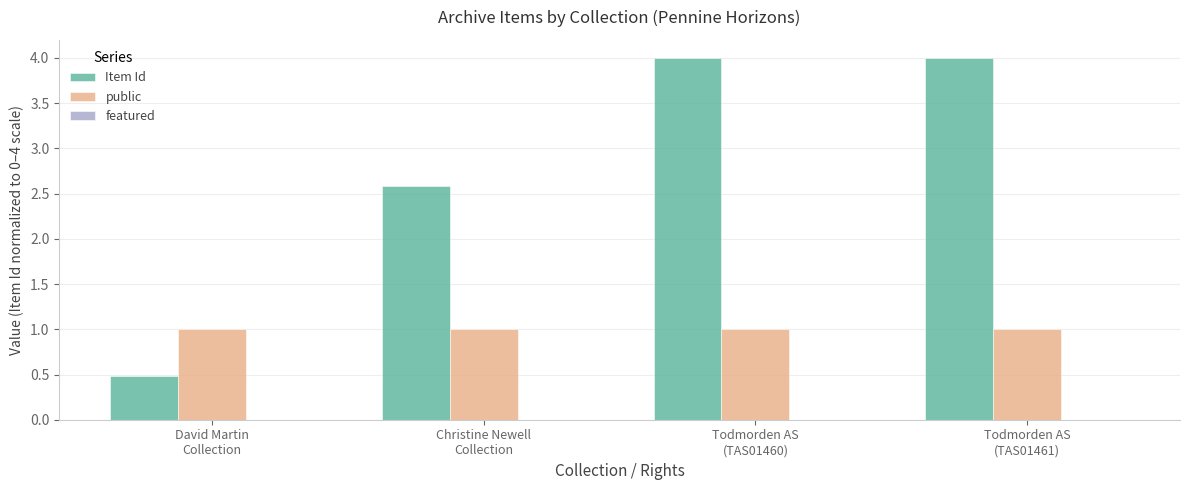

What value does the Item Id series have at Todmorden AS
(TAS01461)?

4.0